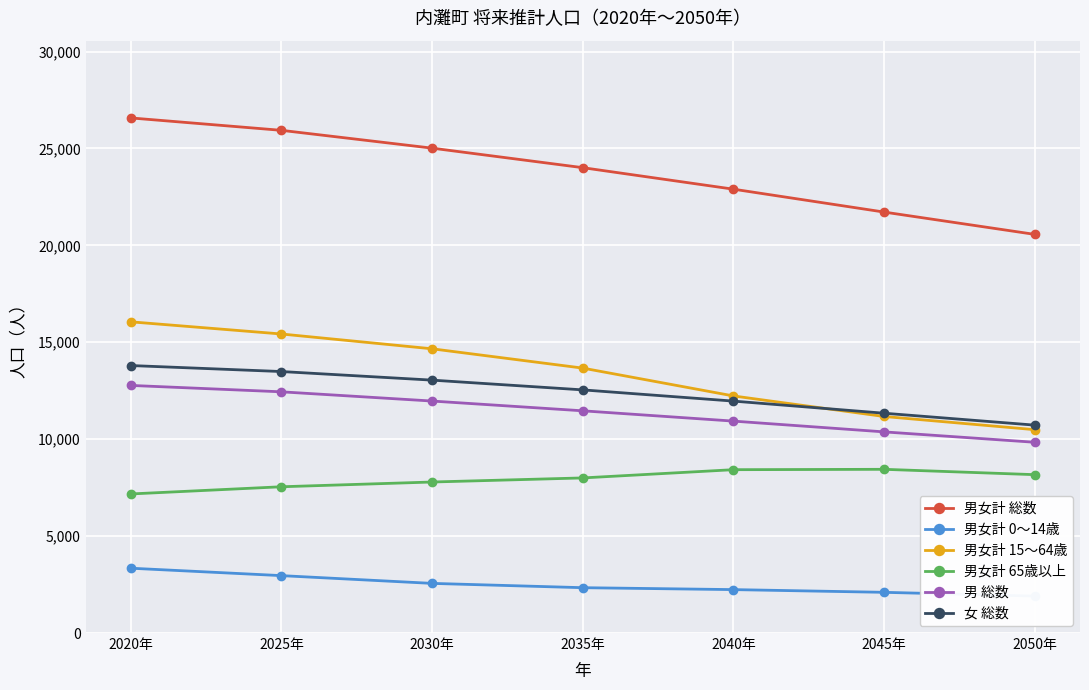

Reading left to right, list all the values displayed in this chart.

男女計 総数: 26574	25934	25015	24008	22898	21717	20566
男女計 0～14歳: 3344	2961	2561	2339	2240	2100	1905
男女計 15～64歳: 16055	15427	14663	13667	12231	11171	10491
男女計 65歳以上: 7175	7546	7791	8002	8427	8446	8170
男 総数: 12774	12444	11968	11464	10933	10377	9841
女 総数: 13800	13490	13047	12544	11965	11340	10725